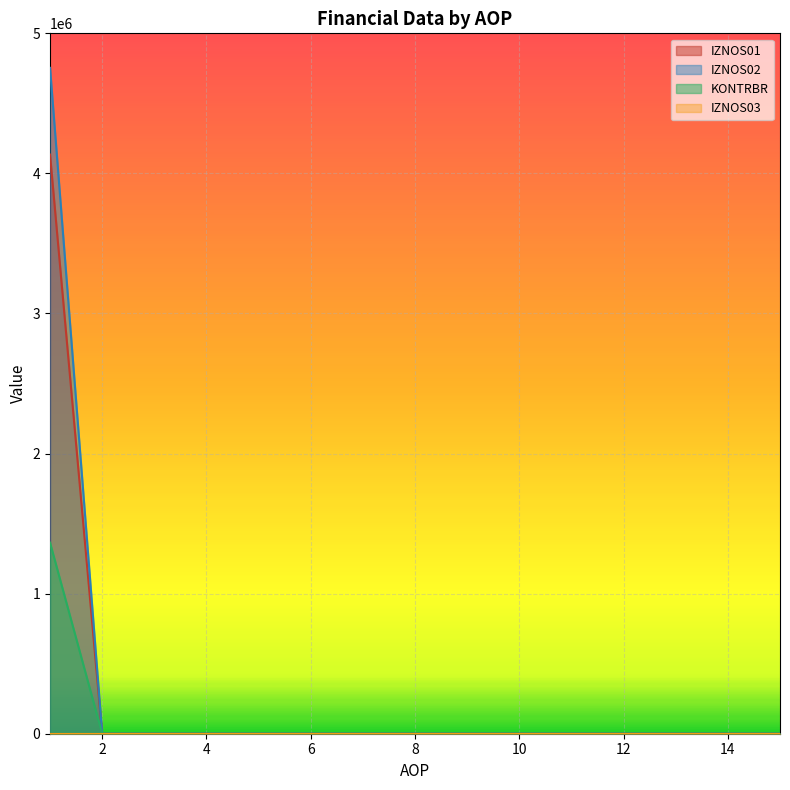

Which series has the widest spread of values?

IZNOS02